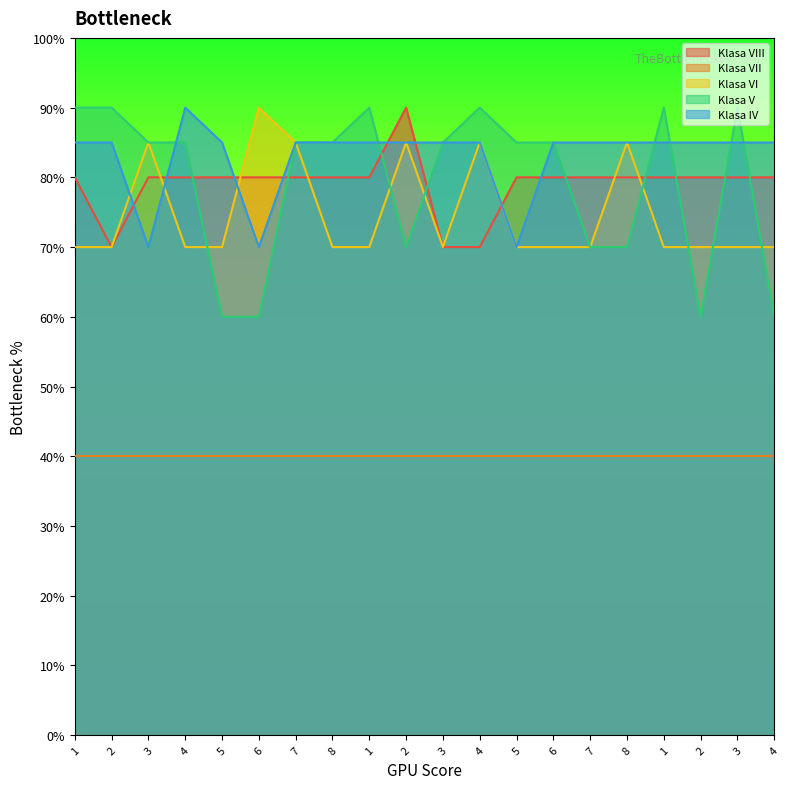

Between which two adjacent categories do Klasa VIII and Klasa VI first intersect?

3 and 4